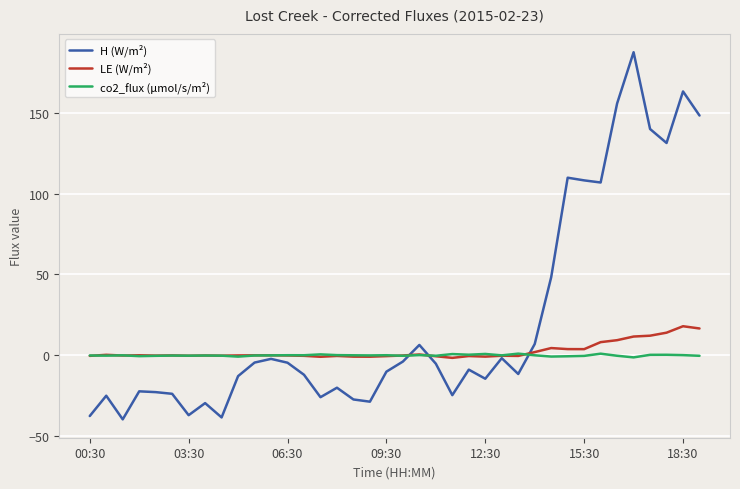

What is the maximum value shown in the chart?

187.6